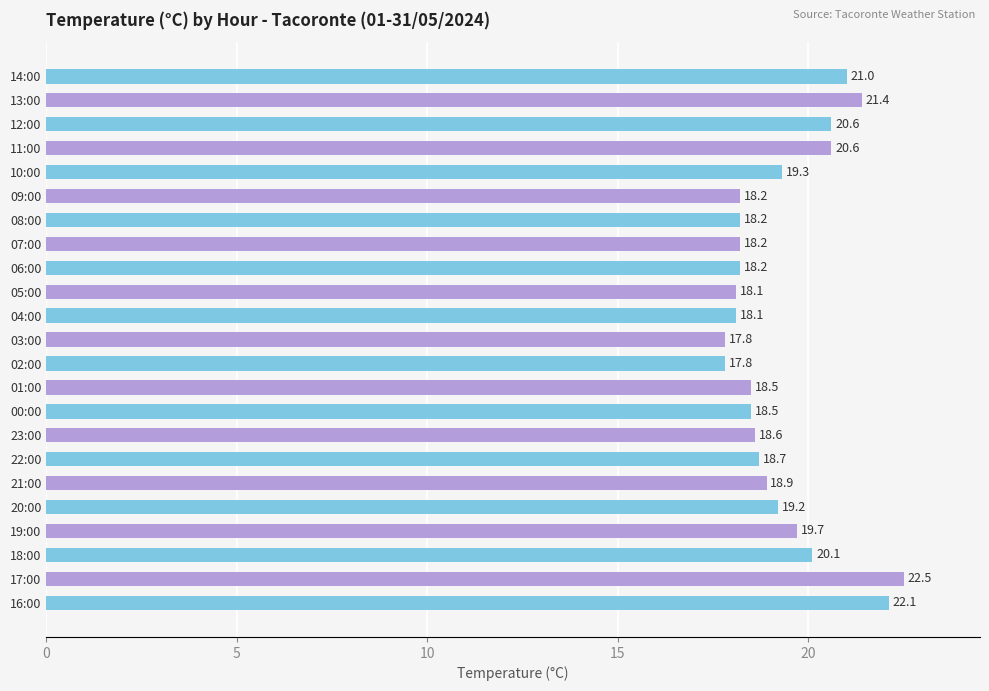

Between 05:00 and 09:00, which is larger?

09:00